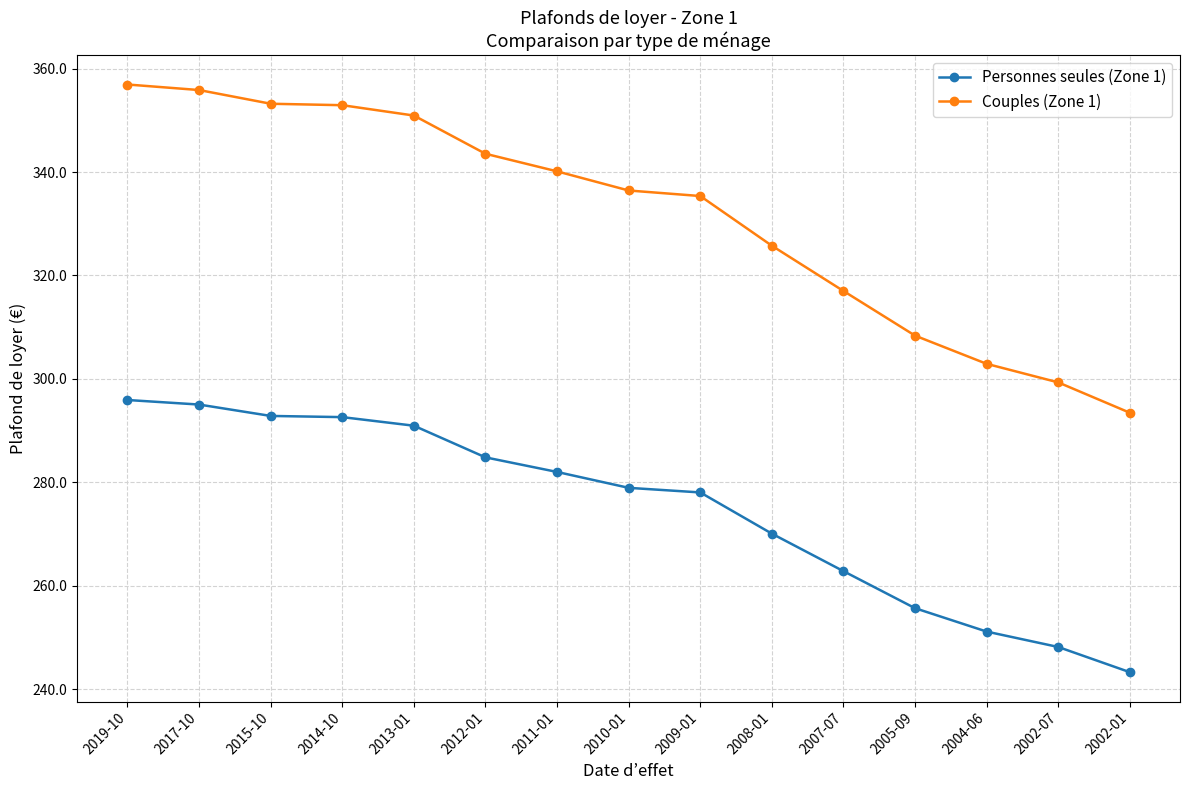

What are all the series names shown in the legend?

Personnes seules (Zone 1), Couples (Zone 1)